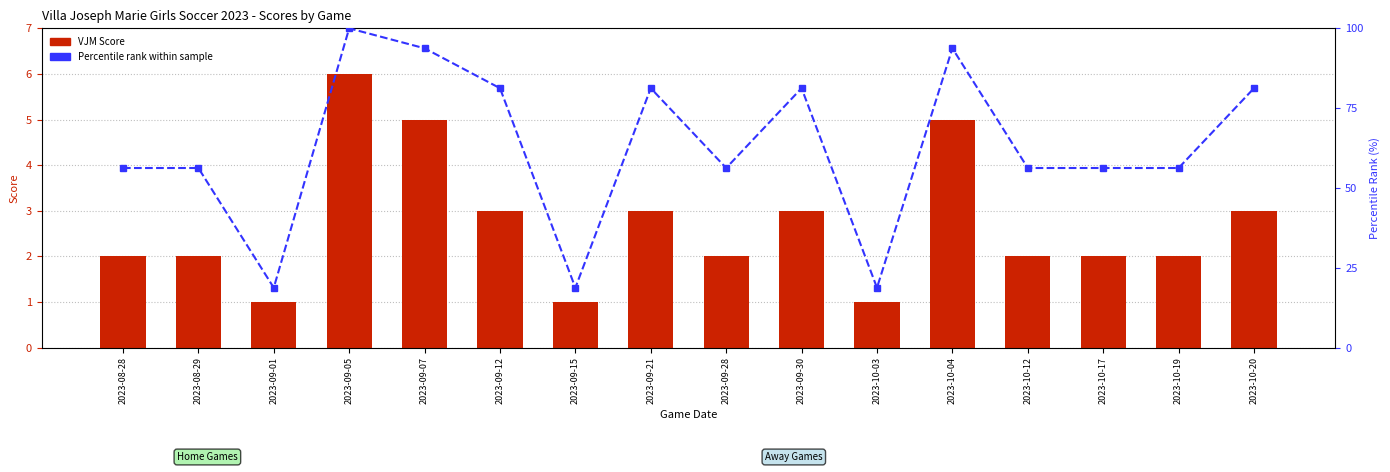

Which series has the widest spread of values?

Percentile rank within sample